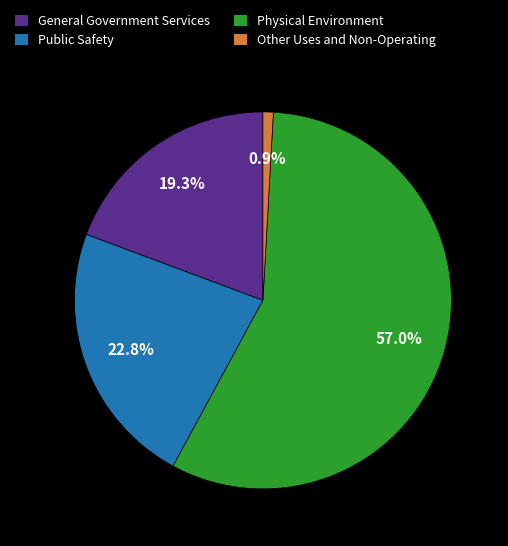

What is the smallest slice in the pie chart?

Other Uses and Non-Operating